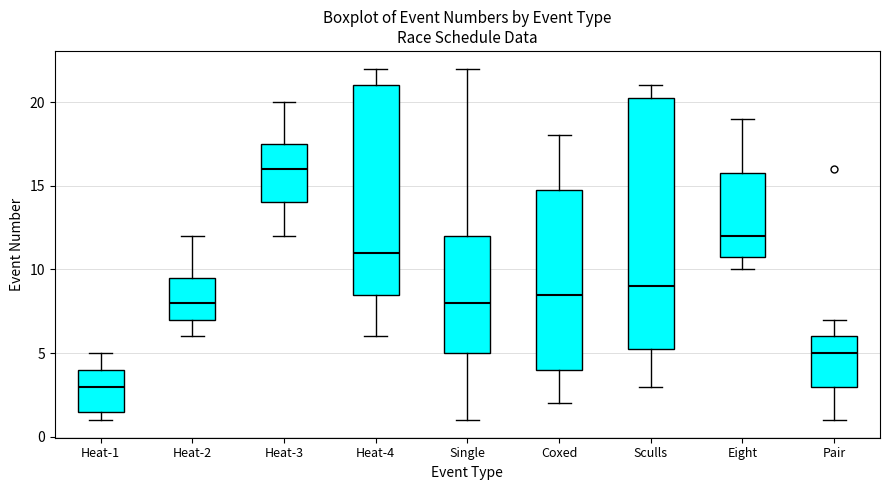

Where is the lower edge of the box for Pair on the y-axis? The values are not printed on the chart, so give them approximately, as read against the axis.

3.0